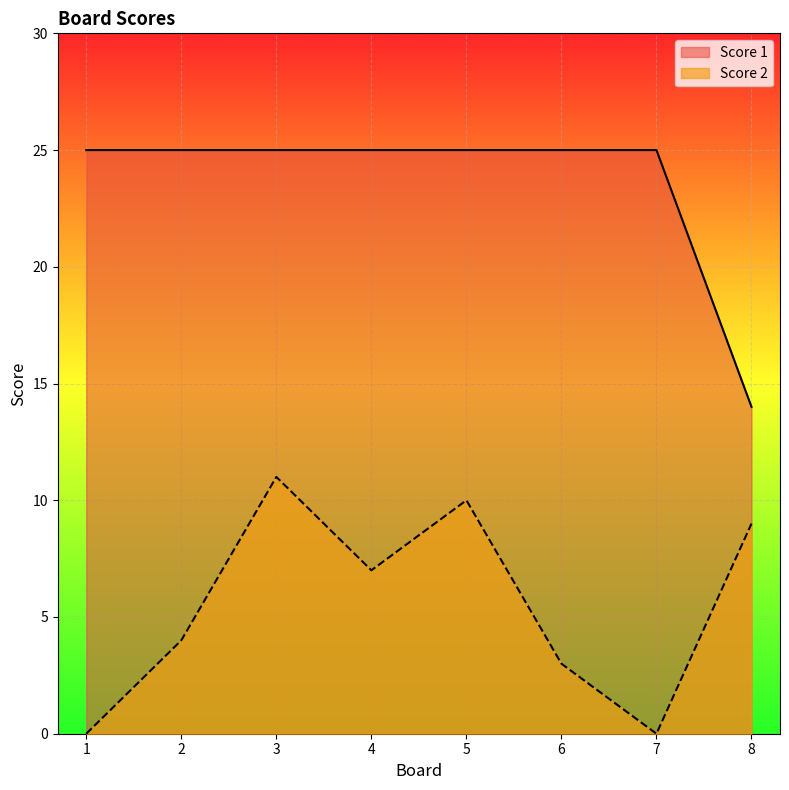

What is the total value across all series at 8?

23